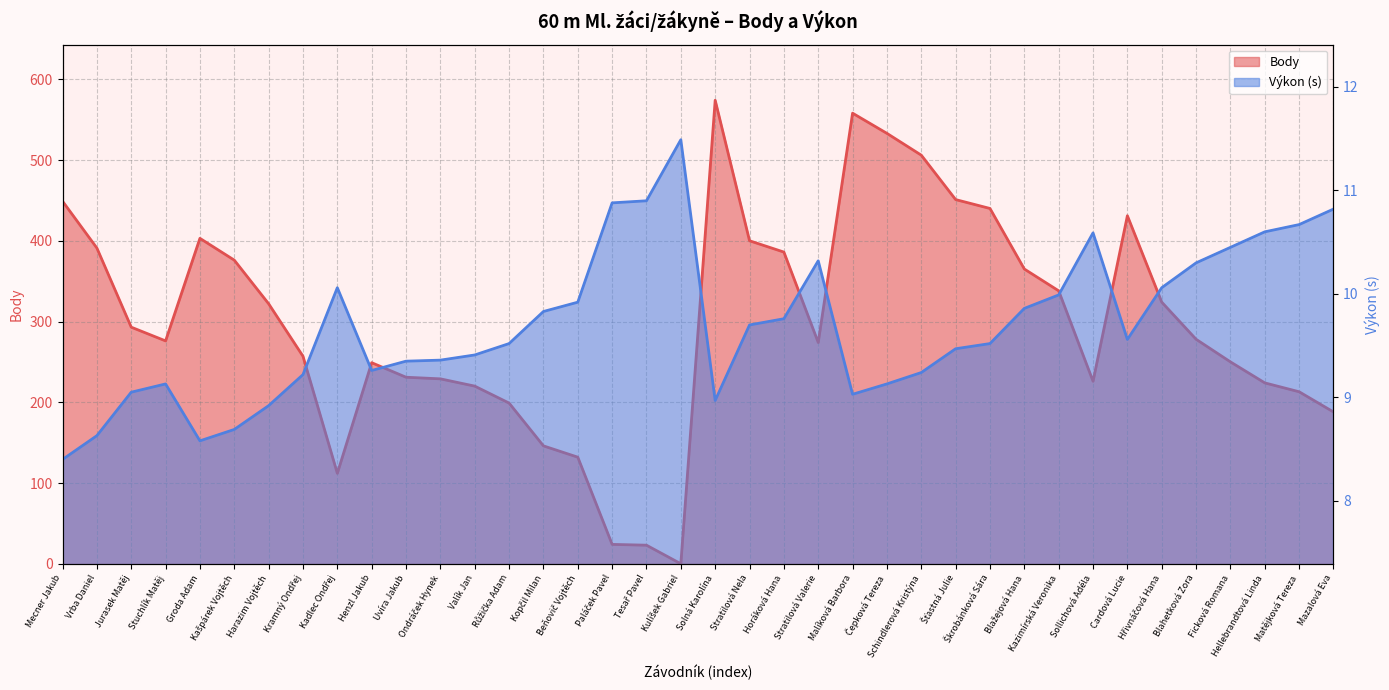

Reading left to right, what are all the values shown in this chart?

Body: 449.0	391.0	293.0	276.0	403.0	376.0	322.0	257.0	112.0	249.0	231.0	229.0	220.0	199.0	146.0	132.0	24.0	23.0	0.0	574.0	400.0	386.0	274.0	558.0	533.0	506.0	451.0	440.0	365.0	338.0	226.0	431.0	324.0	278.0	250.0	224.0	213.0	188.0
Výkon: 8.4	8.6	9.1	9.1	8.6	8.7	8.9	9.2	10.1	9.3	9.3	9.4	9.4	9.5	9.8	9.9	10.9	10.9	11.5	9.0	9.7	9.8	10.3	9.0	9.1	9.2	9.5	9.5	9.9	10.0	10.6	9.6	10.1	10.3	10.4	10.6	10.7	10.8